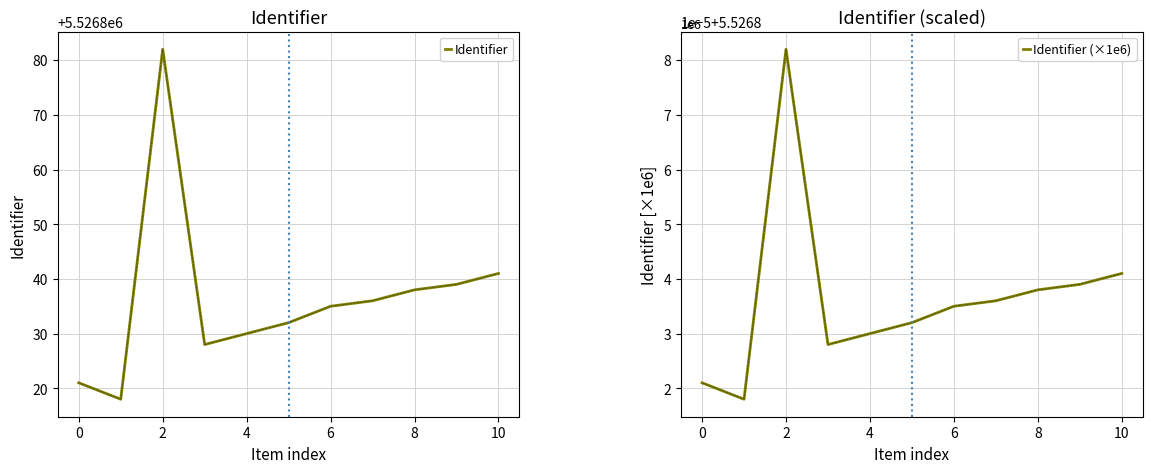

True or false: Identifier and Identifier (×1e6) intersect in this chart.

False